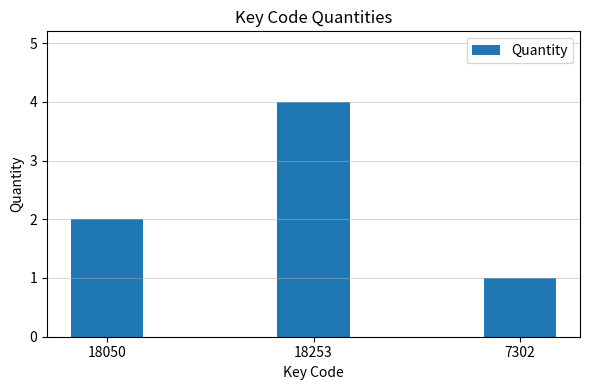

What is the ratio of the value at 7302 to the value at 18050?

0.5